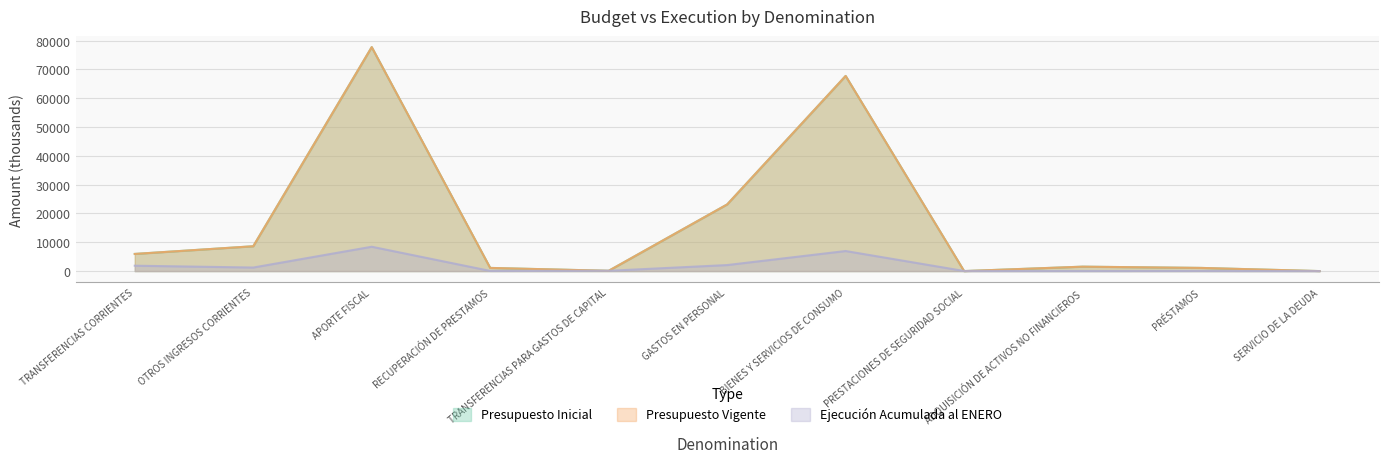

Does the chart have visible grid lines?

Yes